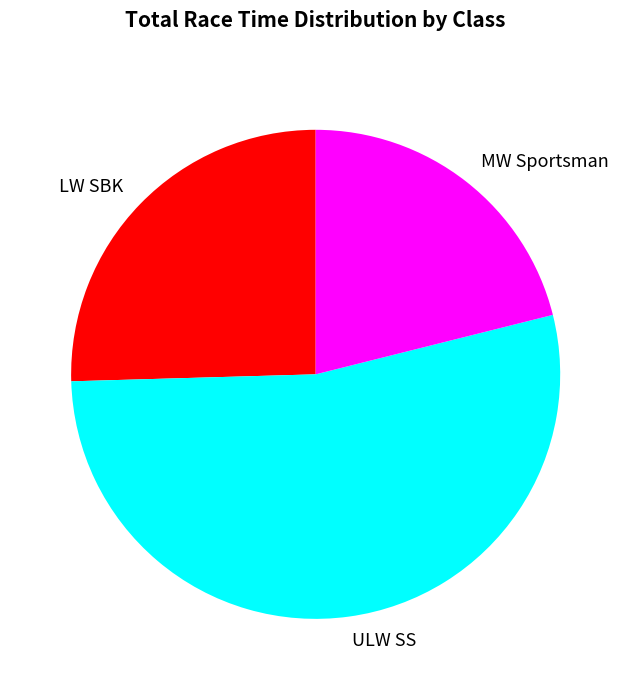

What is the ratio of the value at LW SBK to the value at MW Sportsman?

1.2